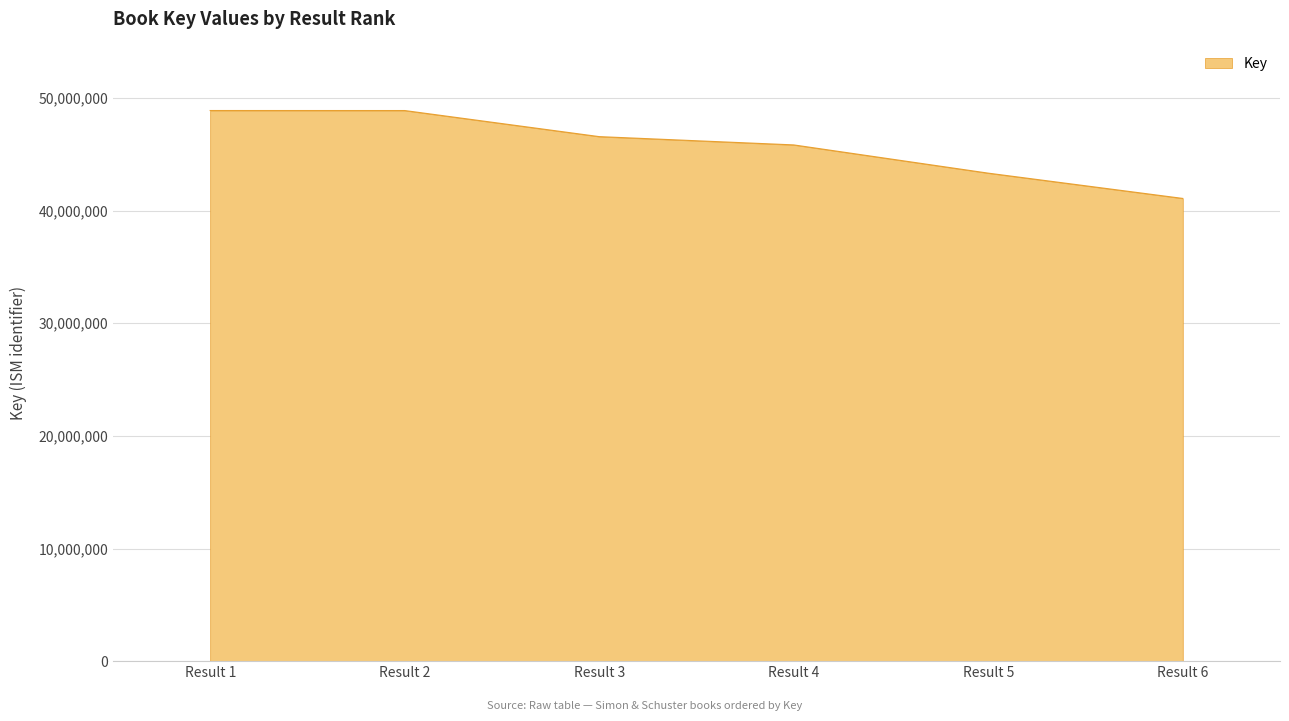

The value at Result 6 is 41086371. True or false?

True